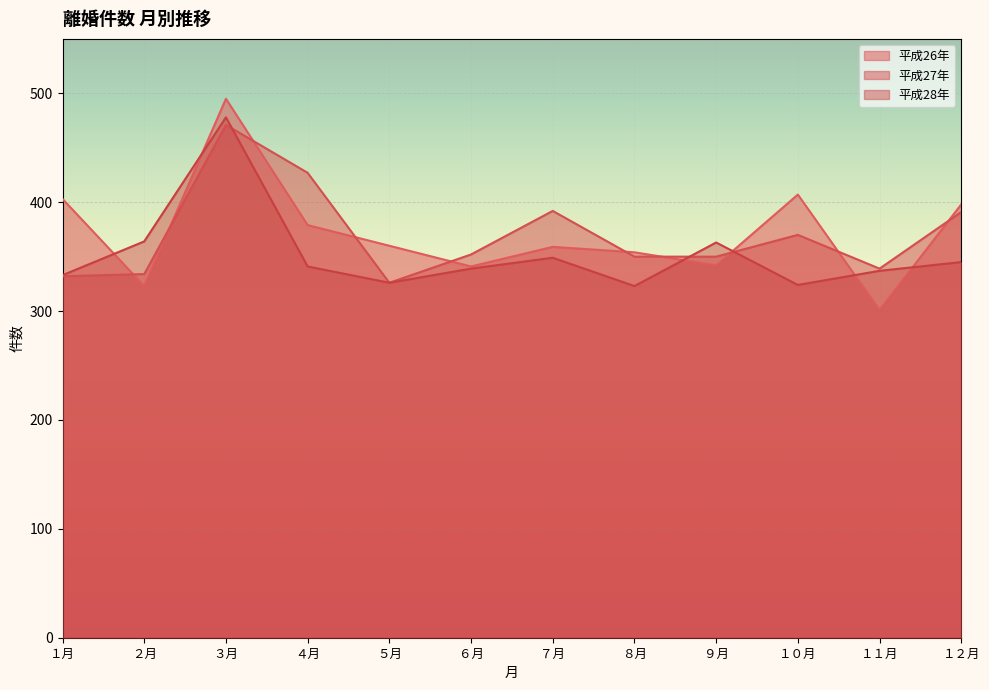

List the series in order of their peak value, highest first.

平成26年, 平成28年, 平成27年